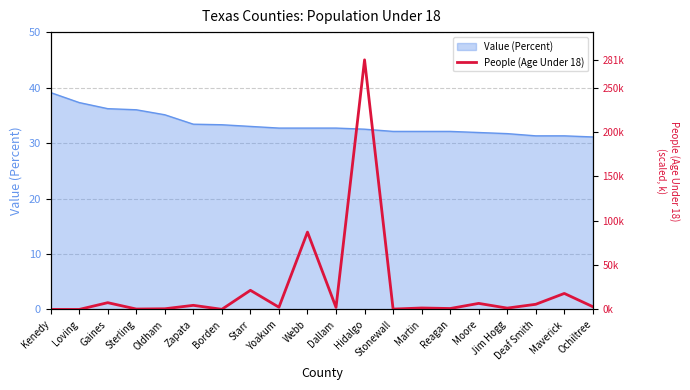

Read the Value (Percent) value at Hidalgo.

32.5